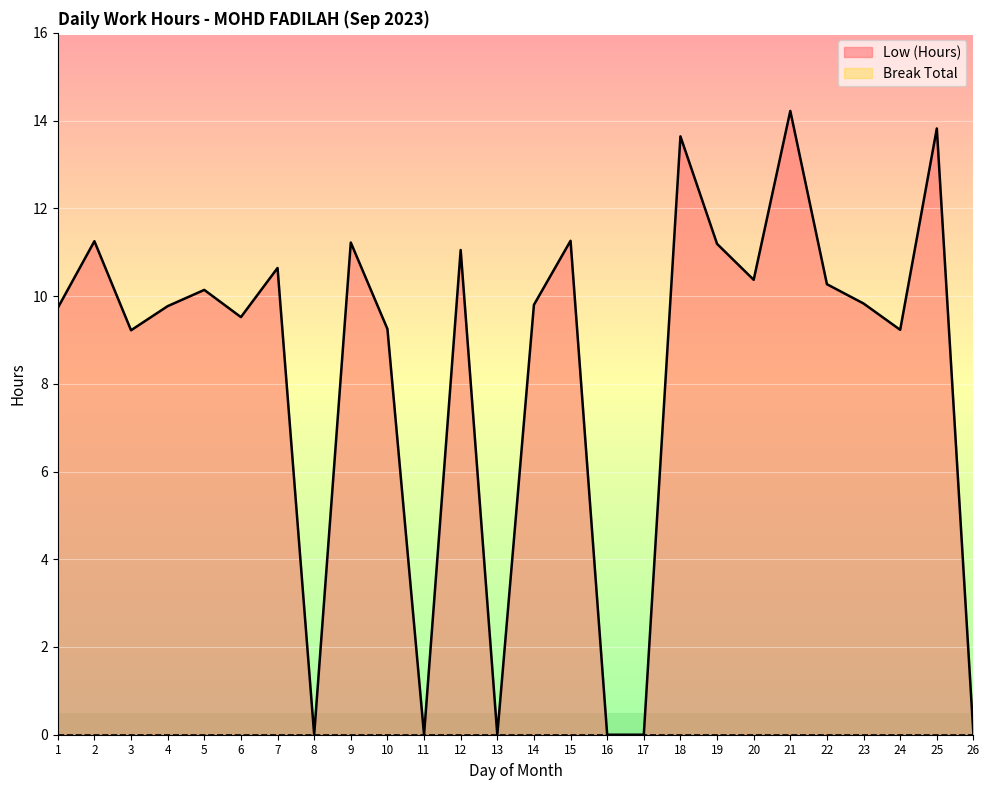

At which category does the chart reach its minimum across all series?

8